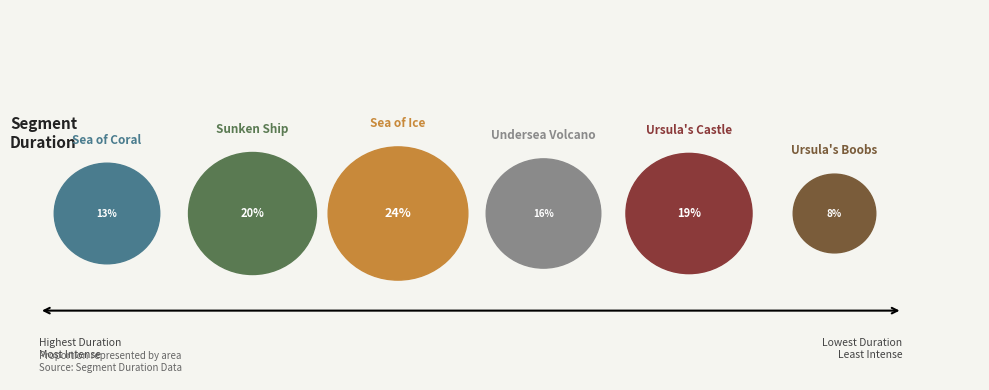

How many slices are in this pie chart?

6